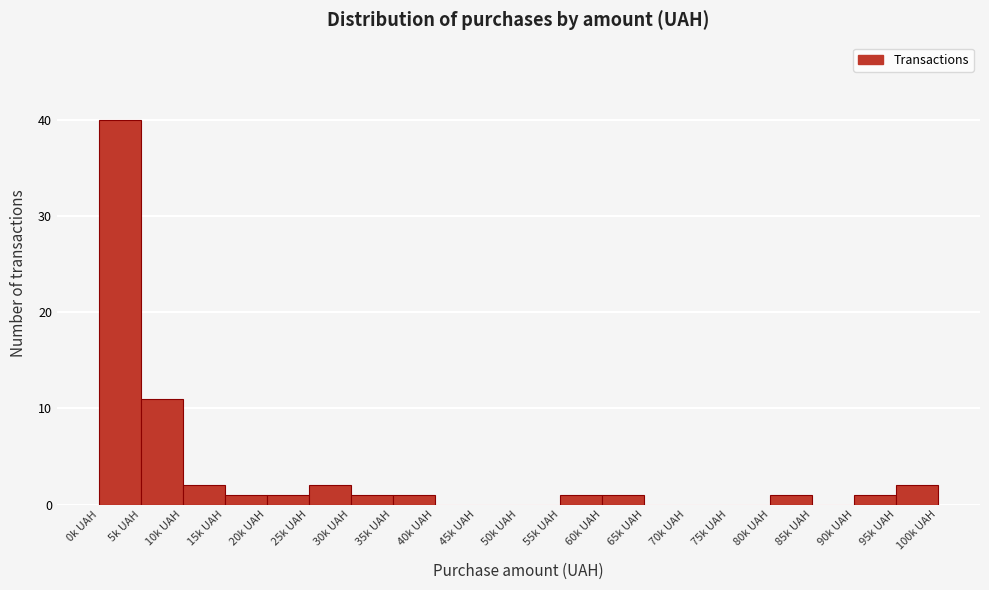

Reading right to left, extract all data points from this chart.

95k UAH=2	90k UAH=1	85k UAH=0	80k UAH=1	75k UAH=0	70k UAH=0	65k UAH=0	60k UAH=1	55k UAH=1	50k UAH=0	45k UAH=0	40k UAH=0	35k UAH=1	30k UAH=1	25k UAH=2	20k UAH=1	15k UAH=1	10k UAH=2	5k UAH=11	0k UAH=40